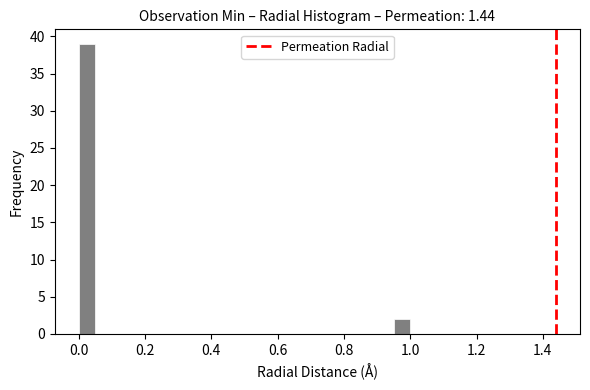

Around what value on the x-axis is the tallest bar? Give the approximate position of its centre, as read against the axis.

0.02